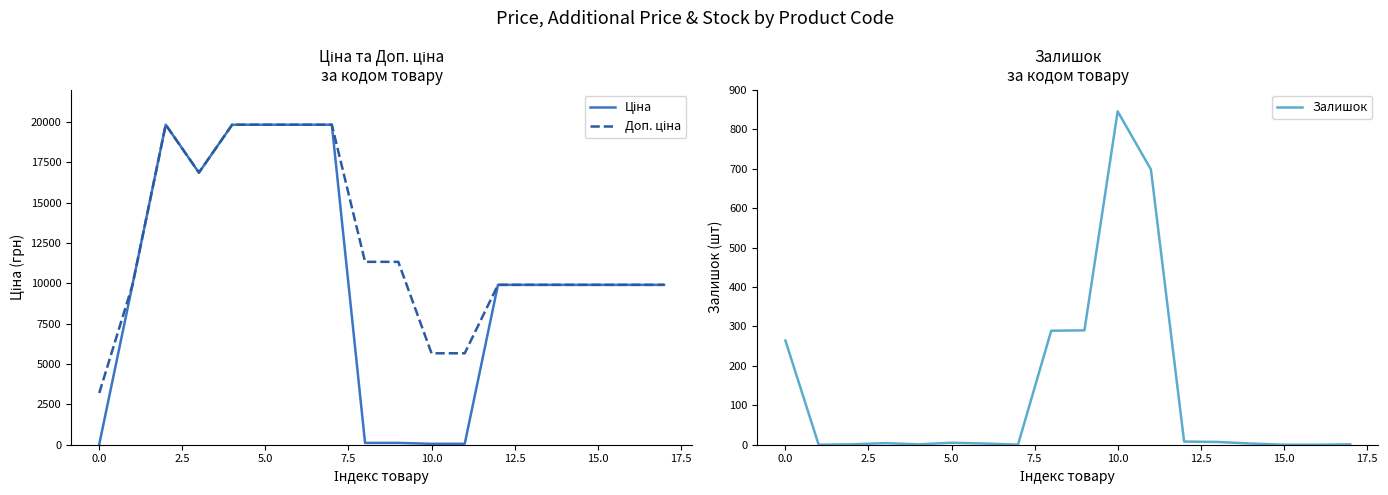

How many interior local valleys does the Залишок series have?

3